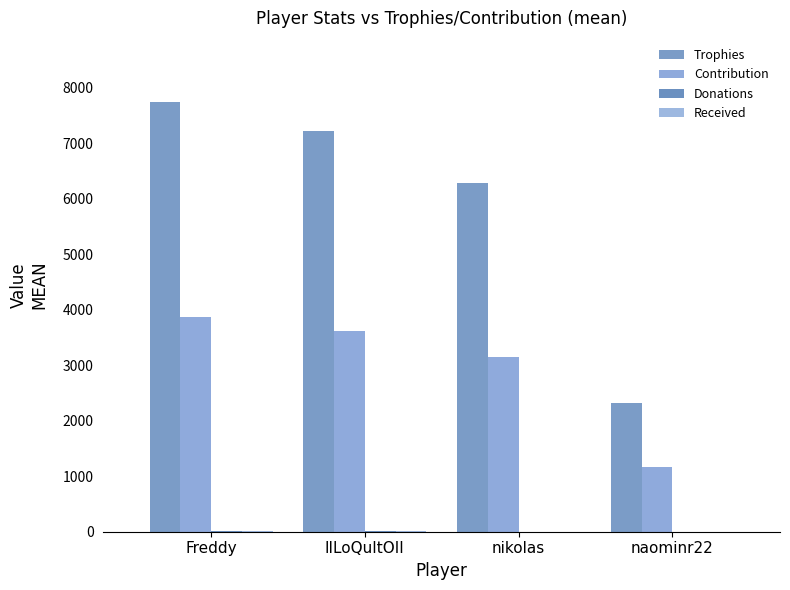

What is the sum of the Contribution values at Freddy and IILoQuItOII?

7481